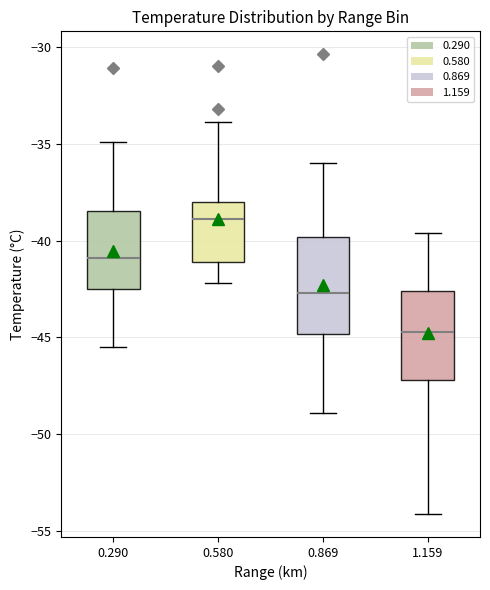

Reading left to right, transcribe this box plot: for each box, give where its median line is, the range the box spans, and where its two whiskers end, as read against the y-axis. The values are not printed on the chart, so give them approximately, as read against the axis.

0.290: median -41.0, box -42.5 to -38.5, whiskers -45.5 to -35.0
0.580: median -39.0, box -41.0 to -38.0, whiskers -42.0 to -34.0
0.869: median -42.5, box -45.0 to -40.0, whiskers -49.0 to -36.0
1.159: median -44.5, box -47.0 to -42.5, whiskers -54.0 to -39.5